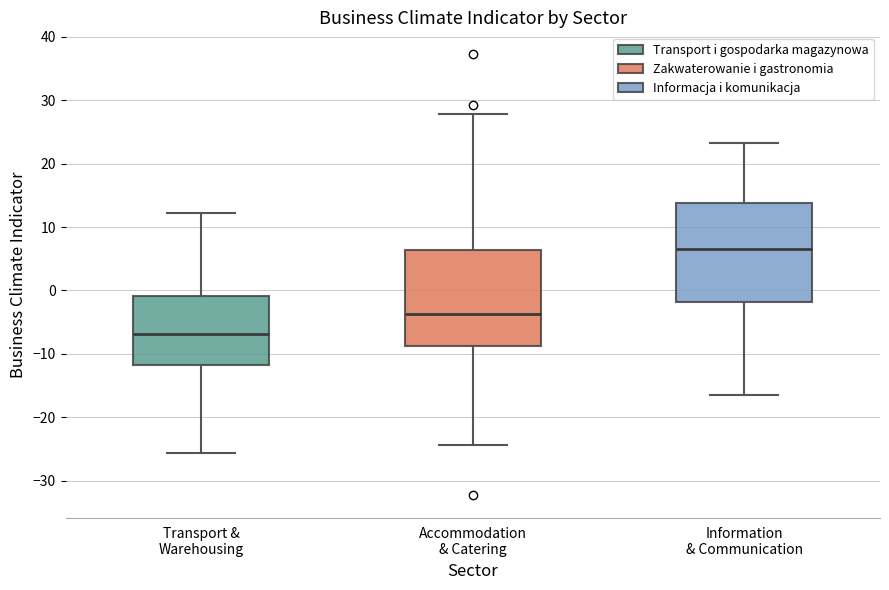

Reading left to right, read every box against the y-axis: the position of its median line, the range the box covers, and the ends of its whiskers. The values are not printed on the chart, so give them approximately, as read against the axis.

Transport & Warehousing: median -7, box -12 to -1, whiskers -26 to 12
Accommodation & Catering: median -4, box -9 to 6, whiskers -24 to 28
Information & Communication: median 7, box -2 to 14, whiskers -16 to 23